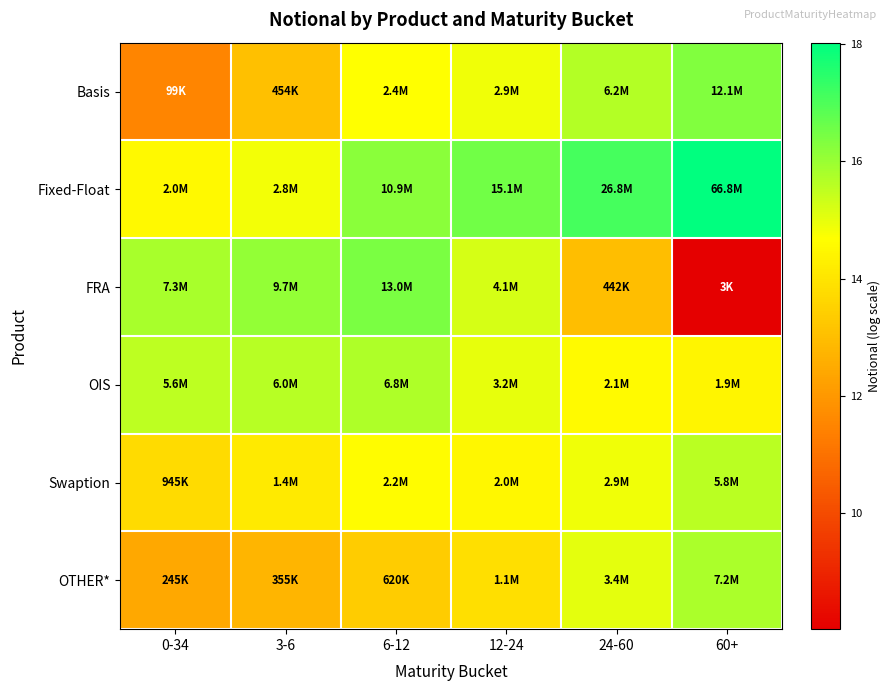

Reading right to left, transcribe all the data shown in this chart.

Basis: 60+=16.3	24-60=15.6	12-24=14.9	6-12=14.7	3-6=13.0	0-34=11.5
Fixed-Float: 60+=18.0	24-60=17.1	12-24=16.5	6-12=16.2	3-6=14.8	0-34=14.5
FRA: 60+=8.0	24-60=13.0	12-24=15.2	6-12=16.4	3-6=16.1	0-34=15.8
OIS: 60+=14.4	24-60=14.6	12-24=15.0	6-12=15.7	3-6=15.6	0-34=15.5
Swaption: 60+=15.6	24-60=14.9	12-24=14.5	6-12=14.6	3-6=14.1	0-34=13.8
OTHER*: 60+=15.8	24-60=15.0	12-24=13.9	6-12=13.3	3-6=12.8	0-34=12.4